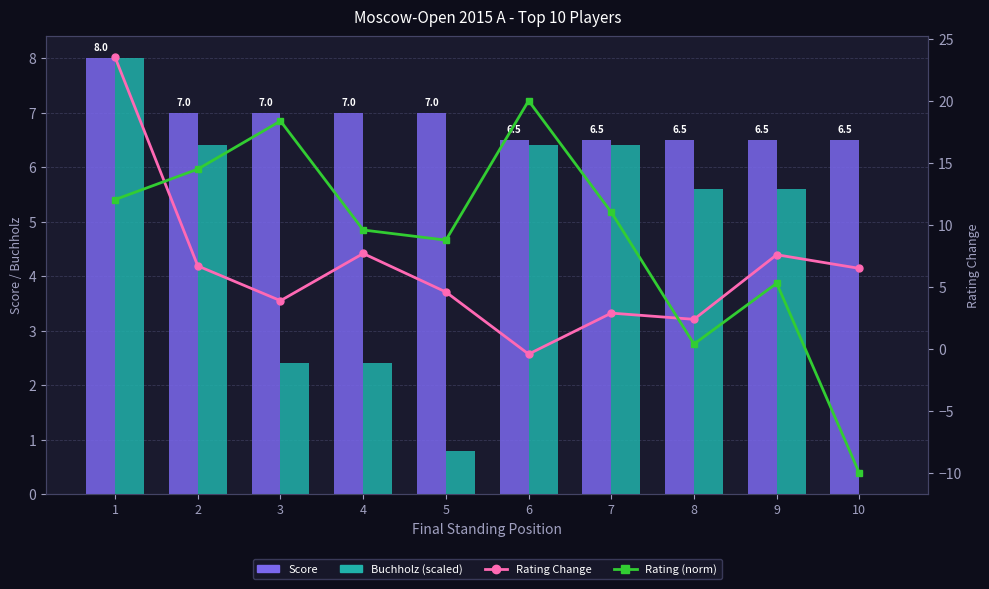

What is the value of the Rating Change bar at the 9th from the left?

7.6